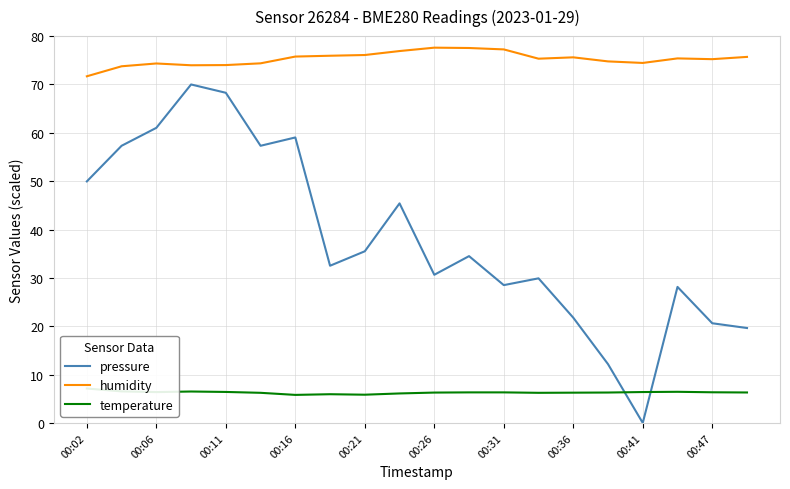

True or false: pressure has a value of 8.4 at 00:47.

False